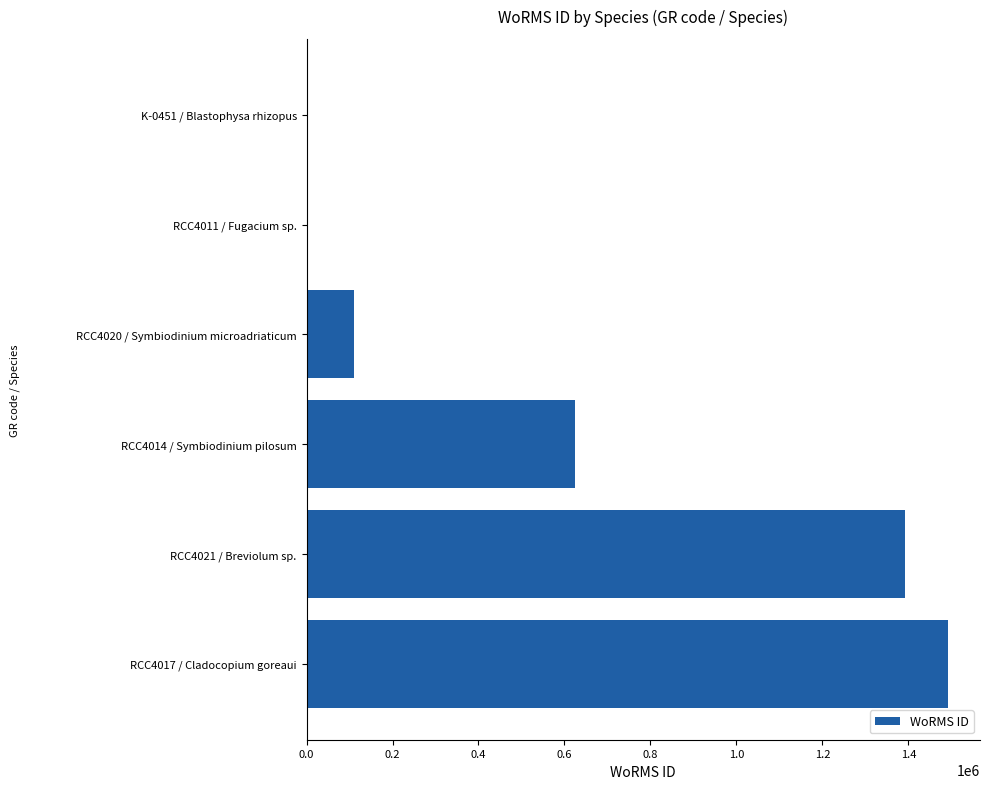

What is the sum of all values?

3617218